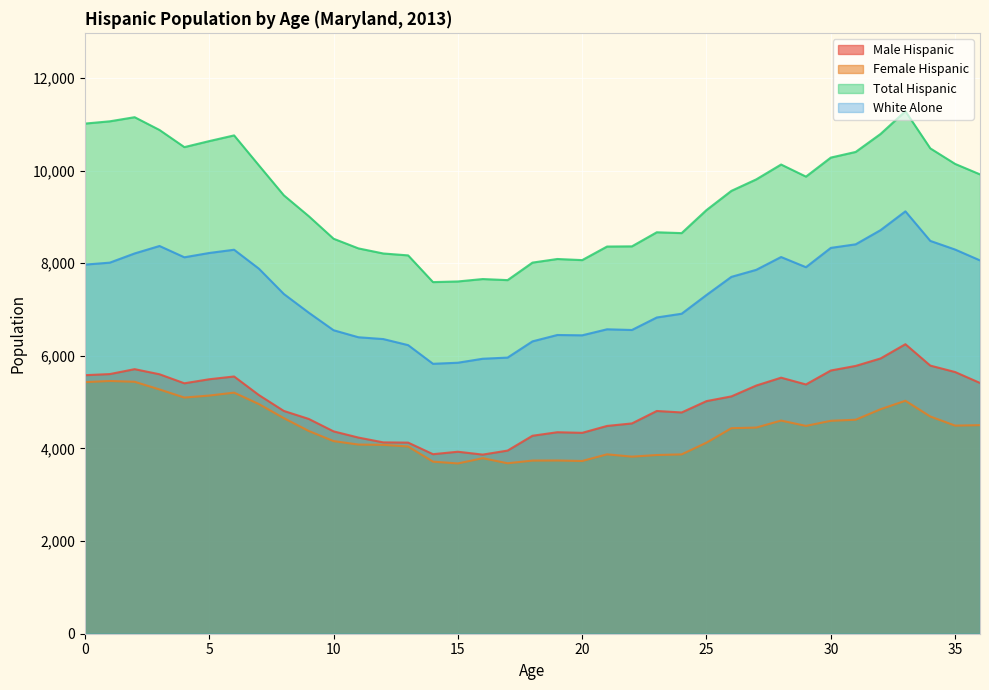

How many data points in Total Hispanic are less than 9563?

18